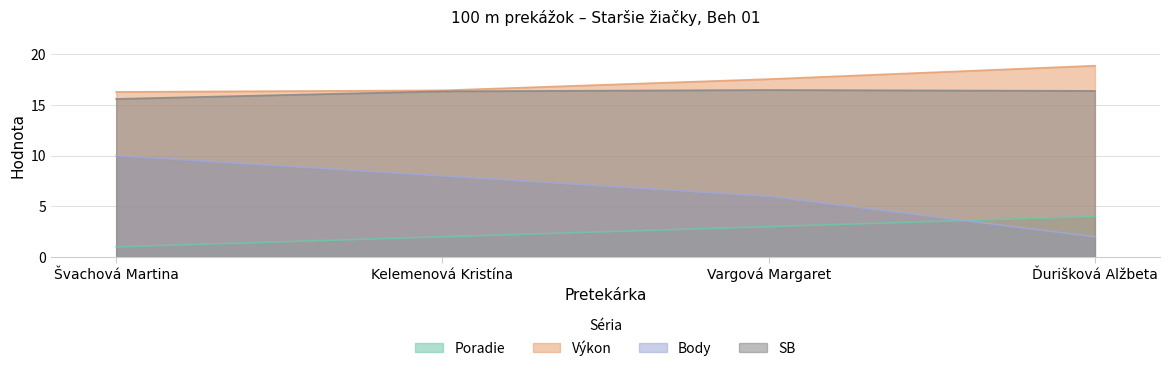

Which series ends up on top after the final intersection of Poradie and Body?

Poradie